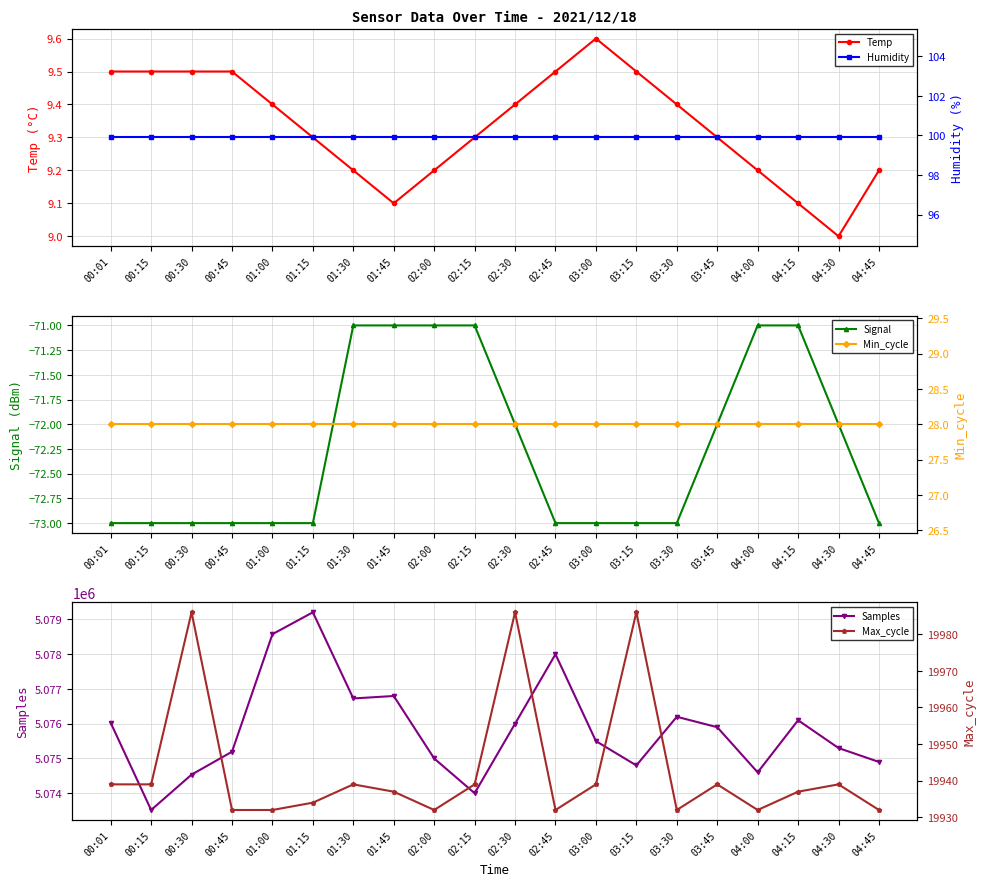

Reading left to right, what are all the values shown in this chart?

Temp: 9.5	9.5	9.5	9.5	9.4	9.3	9.2	9.1	9.2	9.3	9.4	9.5	9.6	9.5	9.4	9.3	9.2	9.1	9.0	9.2
Signal: -73.0	-73.0	-73.0	-73.0	-73.0	-73.0	-71.0	-71.0	-71.0	-71.0	-72.0	-73.0	-73.0	-73.0	-73.0	-72.0	-71.0	-71.0	-72.0	-73.0
Samples: 5076027.0	5073517.0	5074535.0	5075194.0	5078577.0	5079207.0	5076727.0	5076798.0	5075000.0	5074000.0	5076000.0	5078000.0	5075500.0	5074800.0	5076200.0	5075900.0	5074600.0	5076100.0	5075300.0	5074900.0
Humidity: 99.9	99.9	99.9	99.9	99.9	99.9	99.9	99.9	99.9	99.9	99.9	99.9	99.9	99.9	99.9	99.9	99.9	99.9	99.9	99.9
Min_cycle: 28.0	28.0	28.0	28.0	28.0	28.0	28.0	28.0	28.0	28.0	28.0	28.0	28.0	28.0	28.0	28.0	28.0	28.0	28.0	28.0
Max_cycle: 19939.0	19939.0	19986.0	19932.0	19932.0	19934.0	19939.0	19937.0	19932.0	19939.0	19986.0	19932.0	19939.0	19986.0	19932.0	19939.0	19932.0	19937.0	19939.0	19932.0